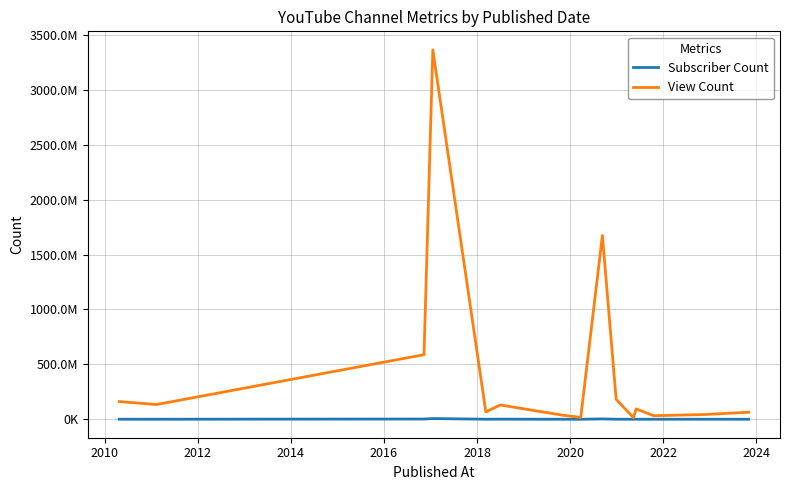

Is this an area chart (filled region under the line)?

No